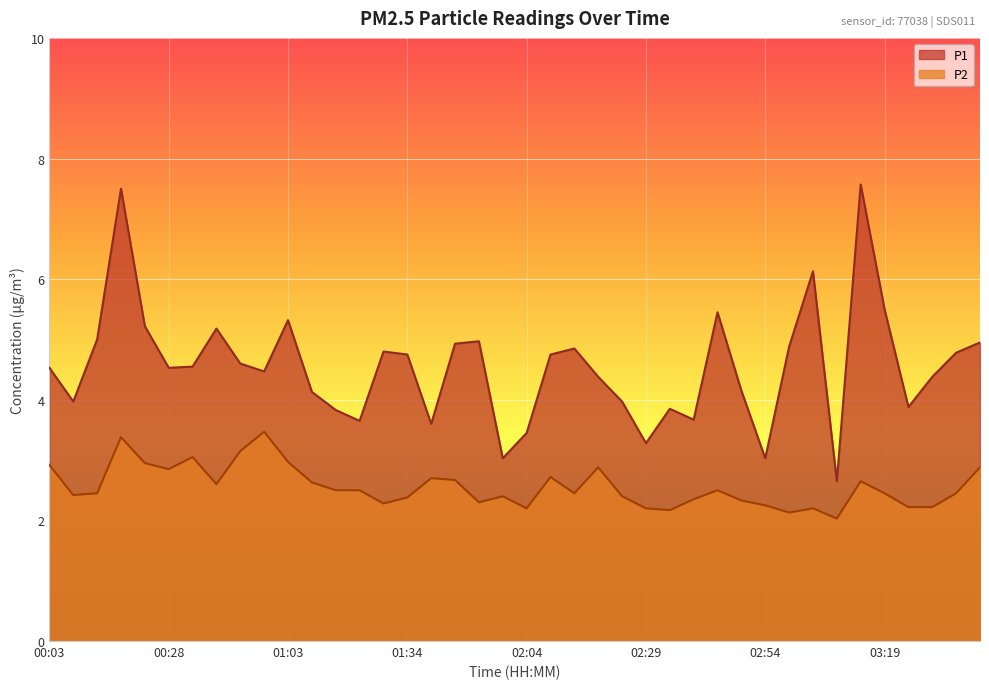

What is the maximum value for P2?

3.5